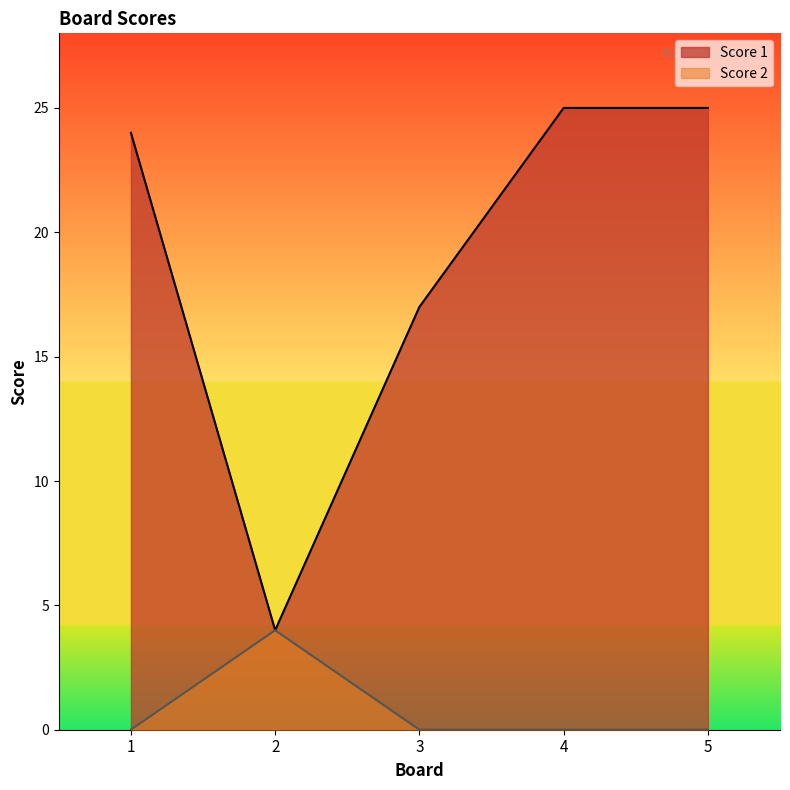

In Score 2, how many points are higher than both neighbors (excluding endpoints)?

1